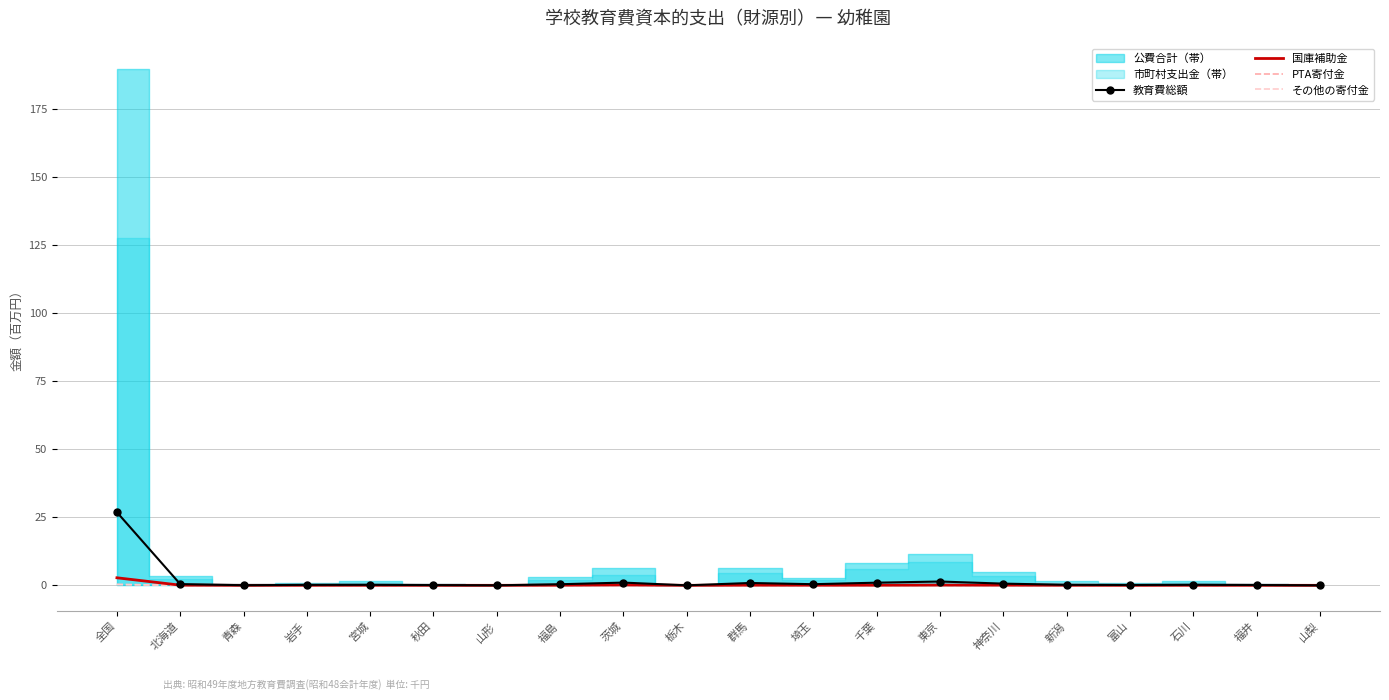

Which has a higher value, 山形 or 山梨?

山形